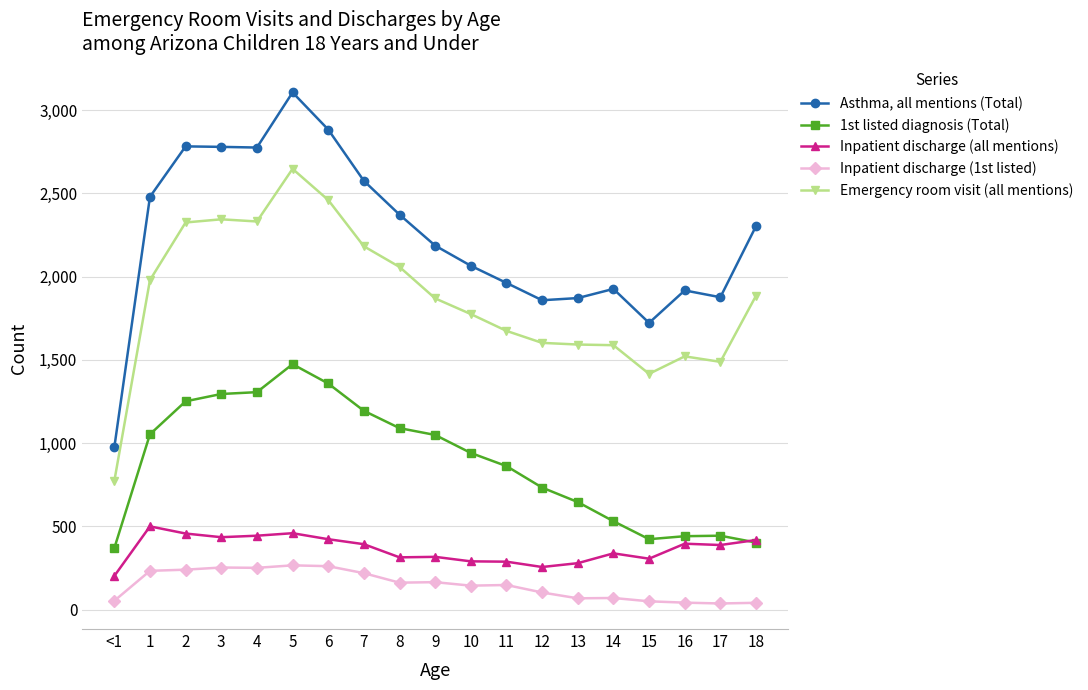

List the series in order of their peak value, highest first.

Asthma, all mentions (Total), Emergency room visit (all mentions), 1st listed diagnosis (Total), Inpatient discharge (all mentions), Inpatient discharge (1st listed)